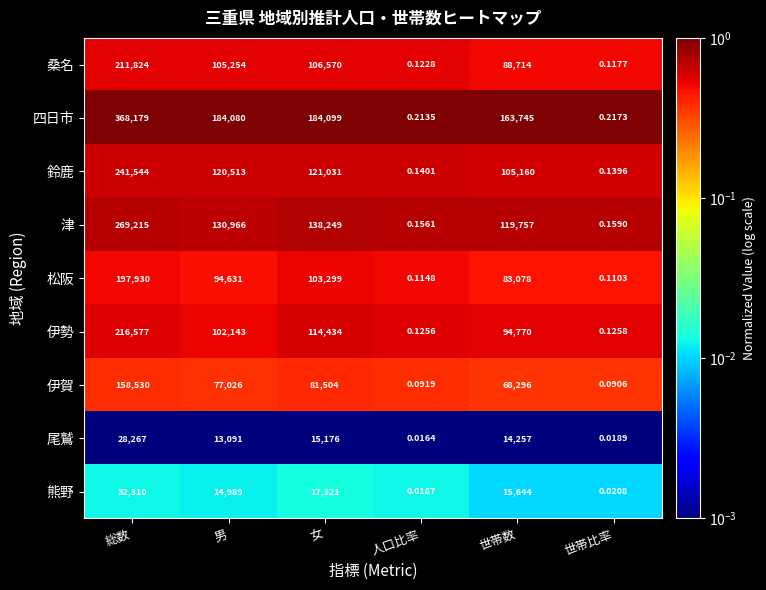

Which series has the largest total across all categories?

四日市